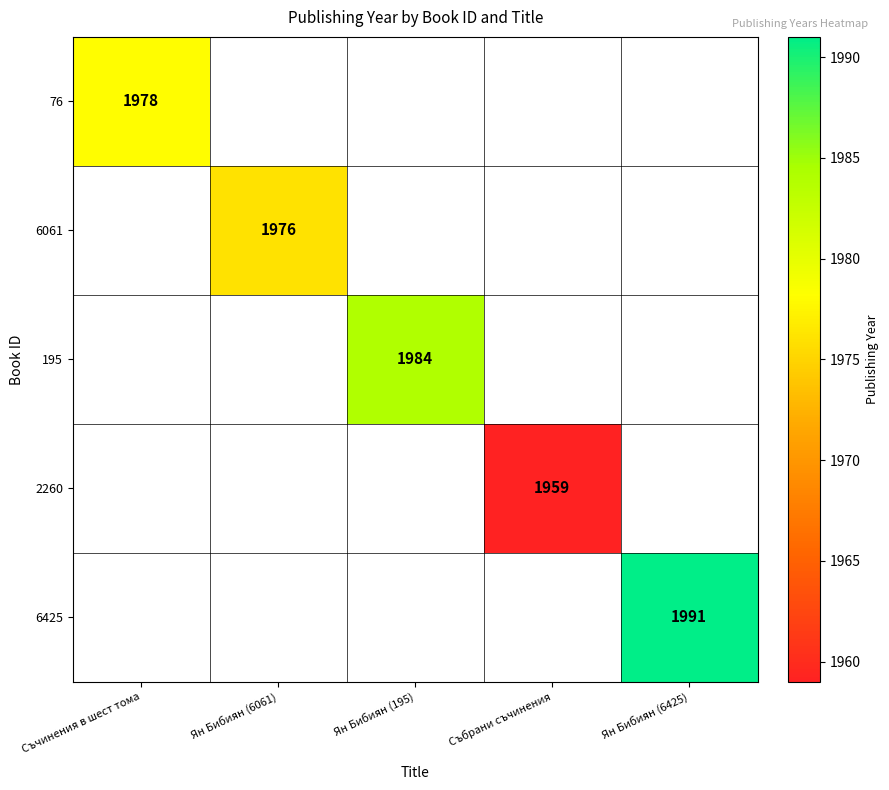

What is the minimum value shown in the chart?

1959.0